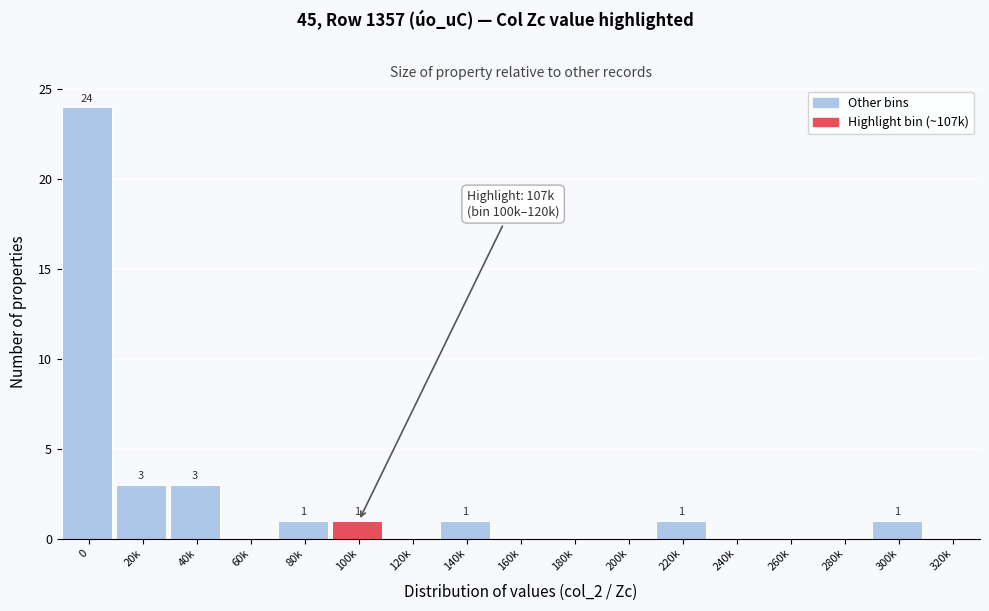

Reading right to left, what are all the values shown in this chart?

320k=0	300k=1	280k=0	260k=0	240k=0	220k=1	200k=0	180k=0	160k=0	140k=1	120k=0	100k=1	80k=1	60k=0	40k=3	20k=3	0=24